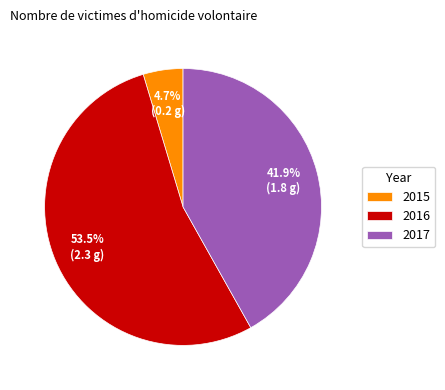

What percentage is NOT represented by 2017?

58.1%